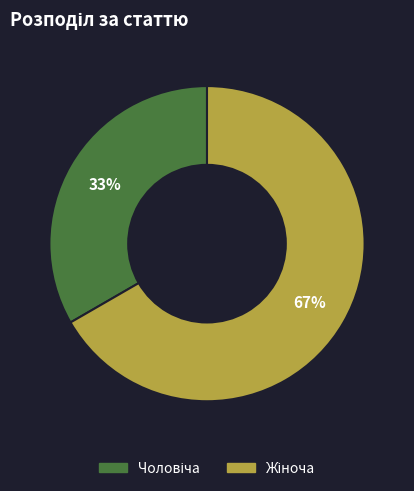

Is there a majority slice in this chart?

Yes